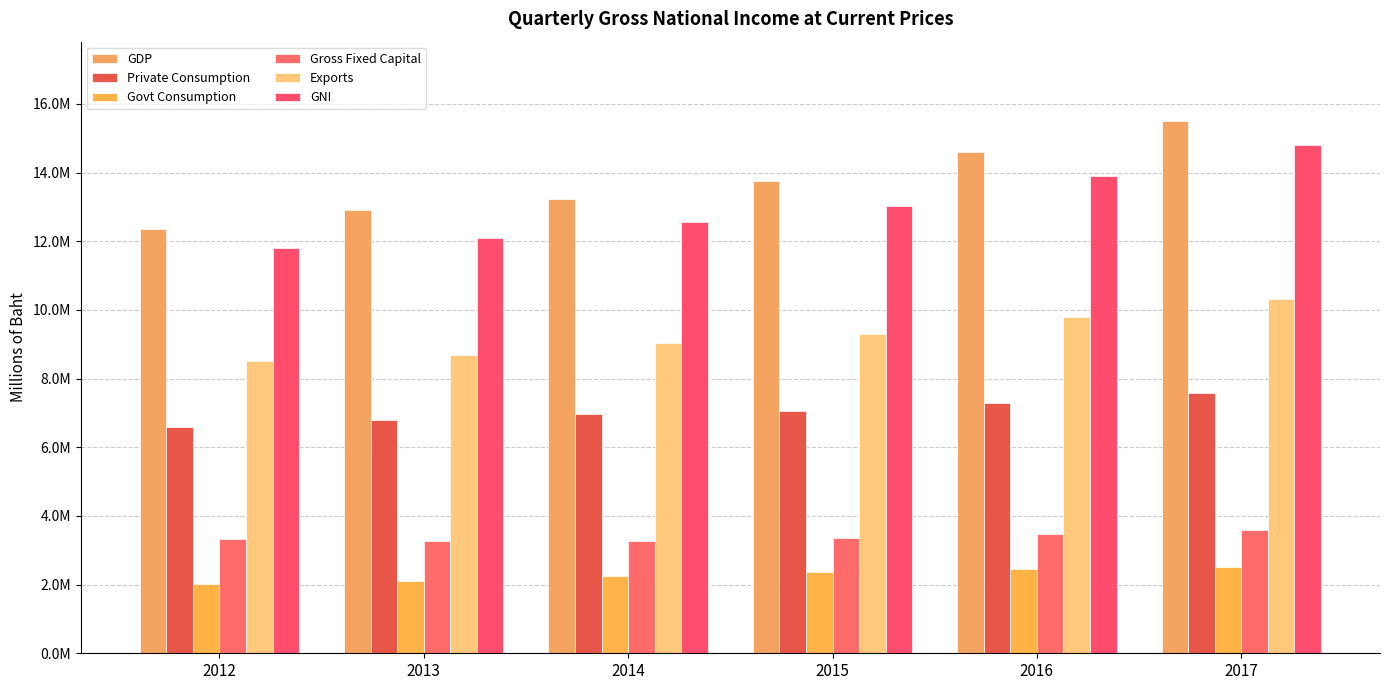

At 2015, list the series in order from largest to smallest.

GDP, GNI, Exports, Private Consumption, Gross Fixed Capital, Govt Consumption